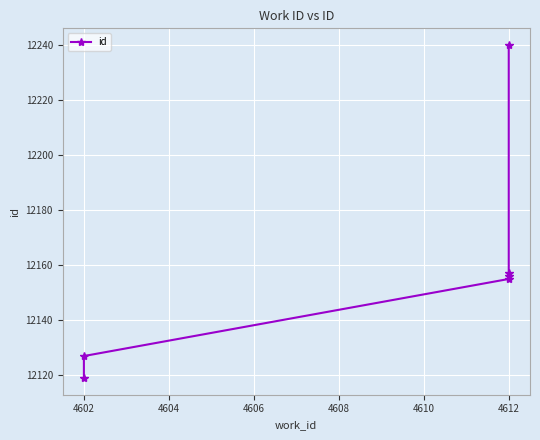

How many lines are shown in the chart?

1